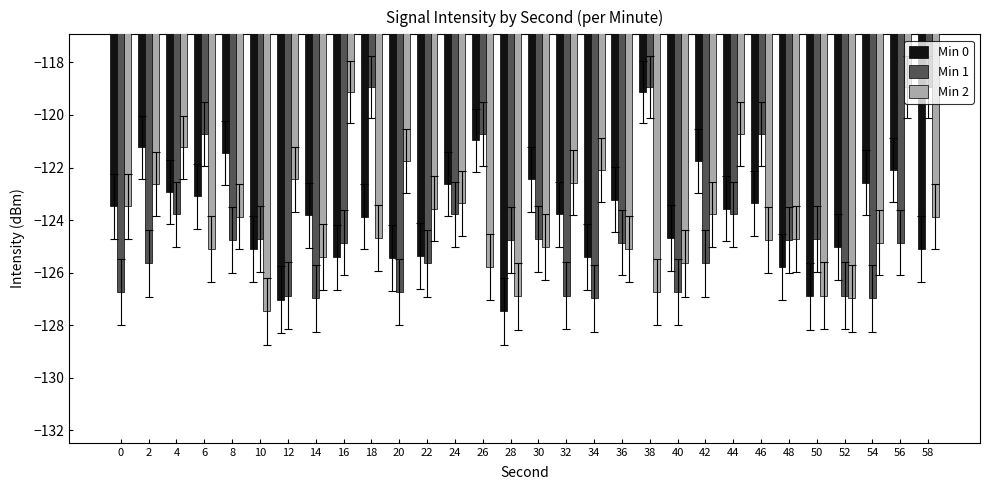

Which series has the largest total across all categories?

Min 0